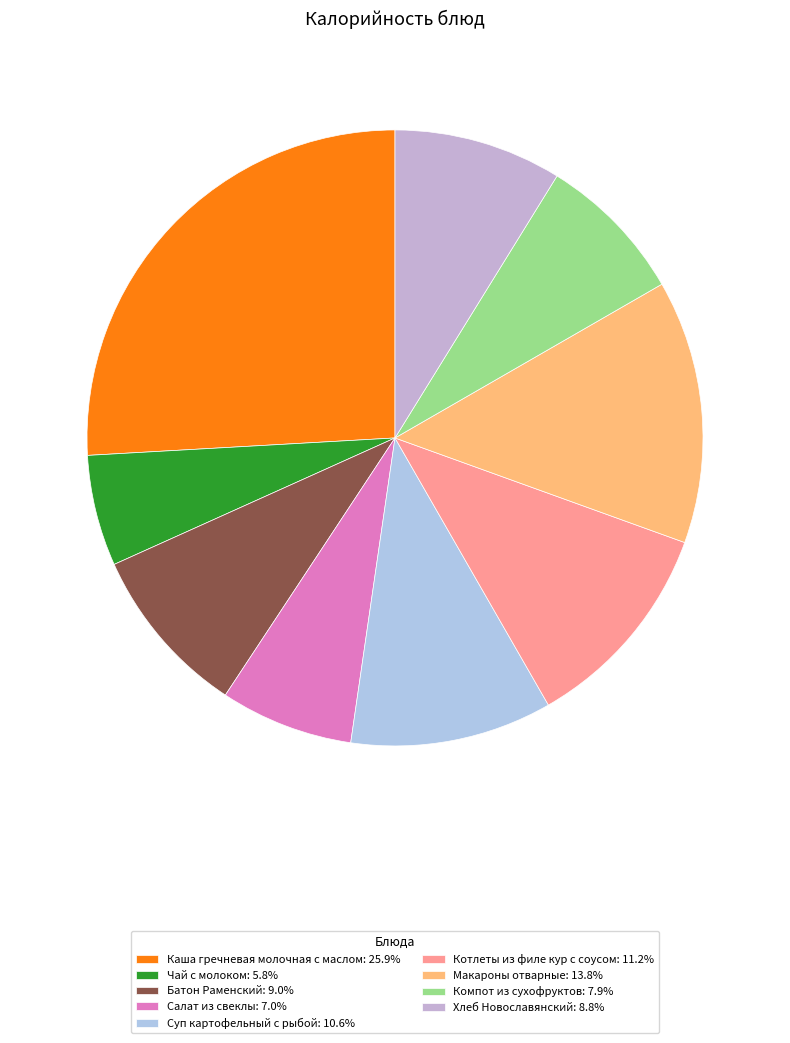

Approximately how many times larger is the value at Макароны отварные compared to Котлеты из филе кур с соусом?

1.2